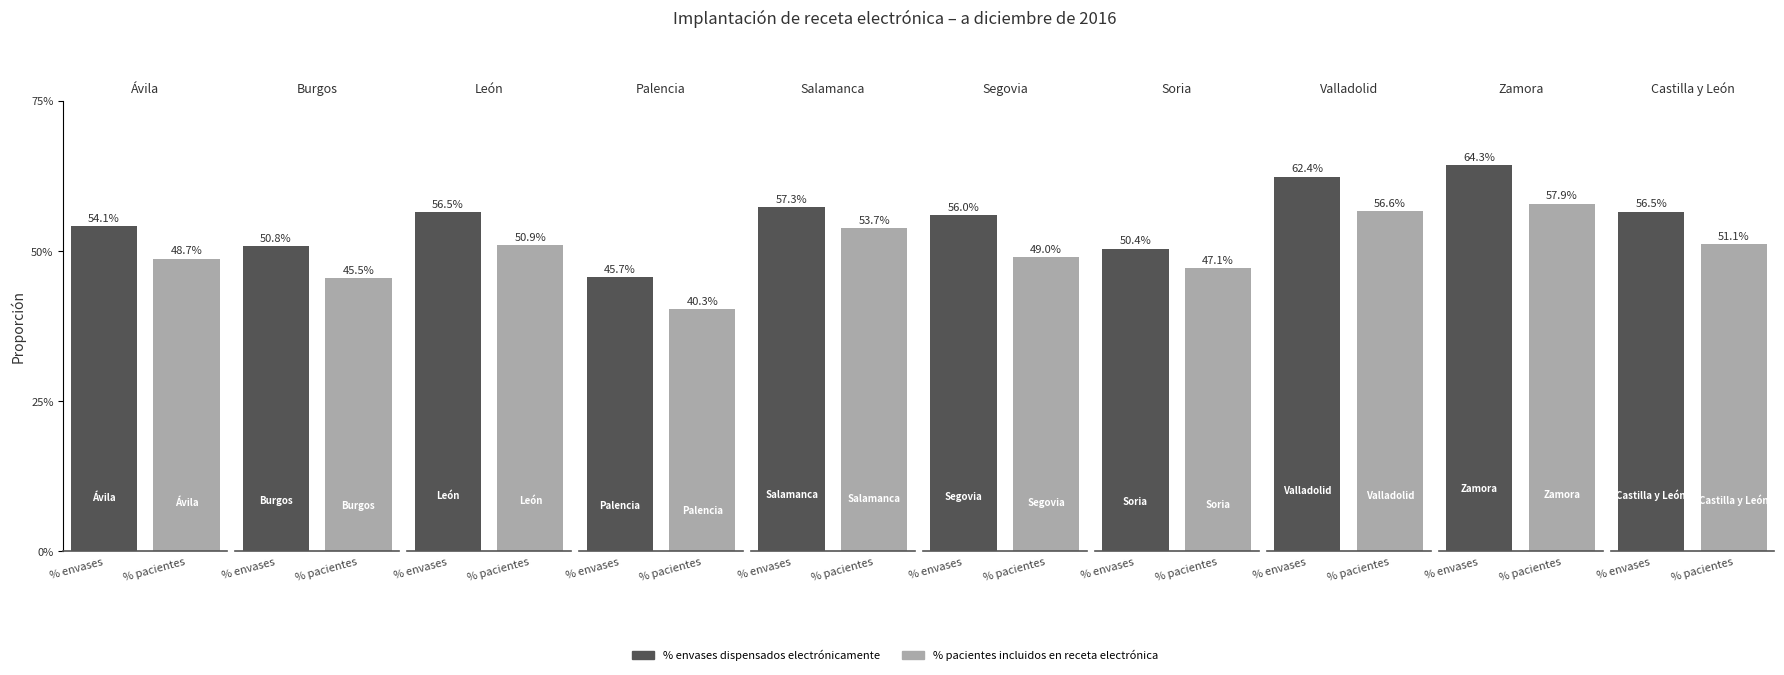

Is the value of % pacientes incluidos en receta electrónica at Ávila greater than the value of % envases dispensados electrónicamente at Valladolid?

No